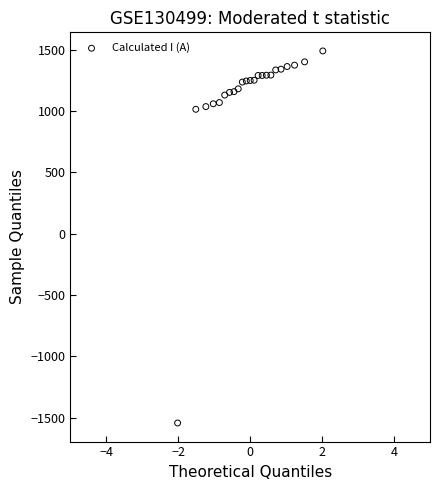

What is the range of Y values (max minus min)?

3035